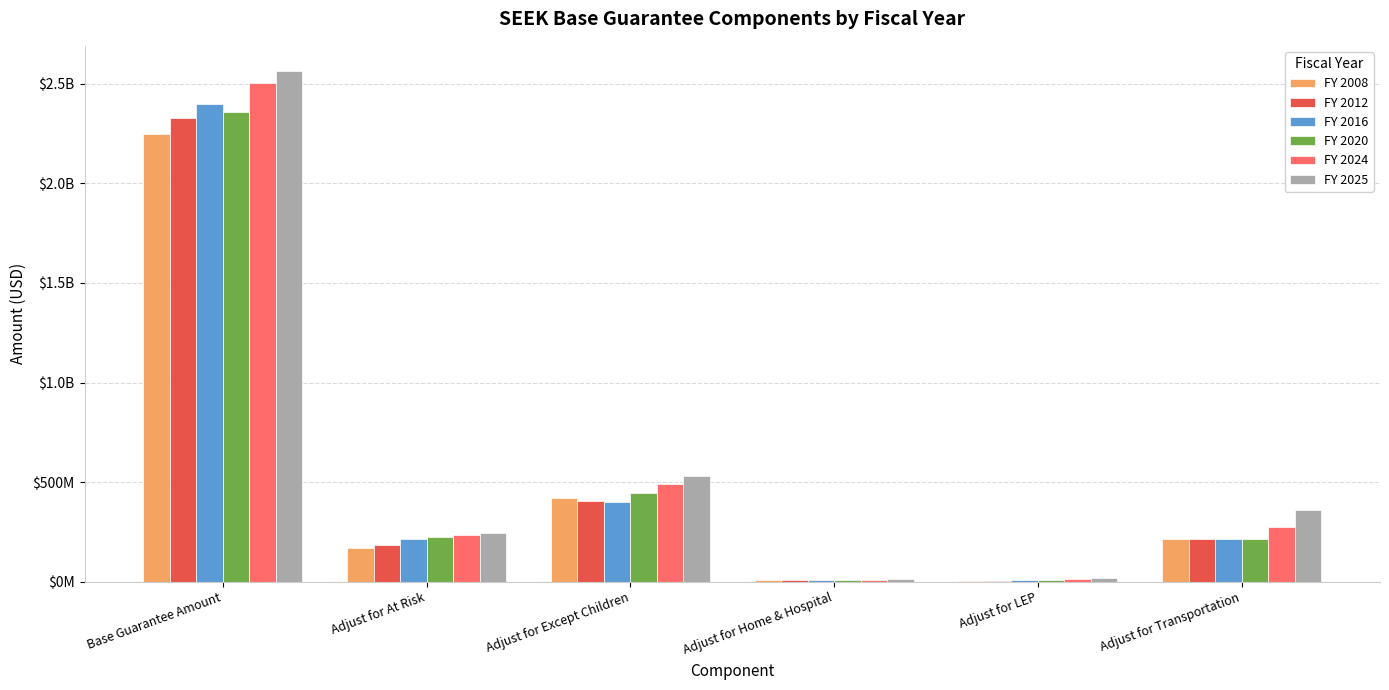

Are the bars horizontal?

No